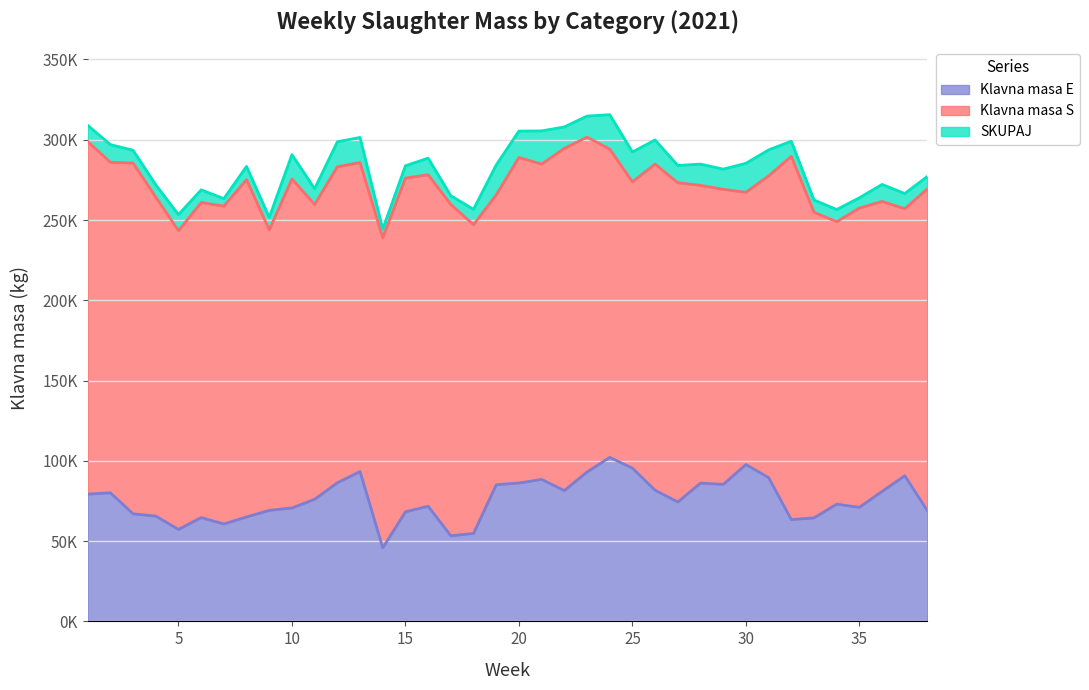

List the labels in order of Klavna masa E value, smallest first.

14, 17, 18, 5, 7, 32, 33, 6, 8, 4, 3, 15, 38, 9, 10, 35, 16, 34, 27, 11, 1, 2, 36, 22, 26, 19, 29, 28, 20, 12, 21, 31, 37, 23, 13, 25, 30, 24